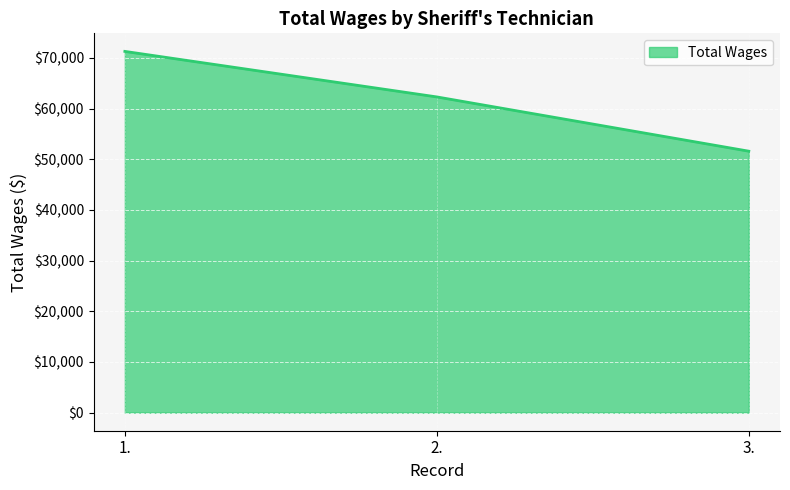

What value does the data have at 1., to the nearest 100?

71300